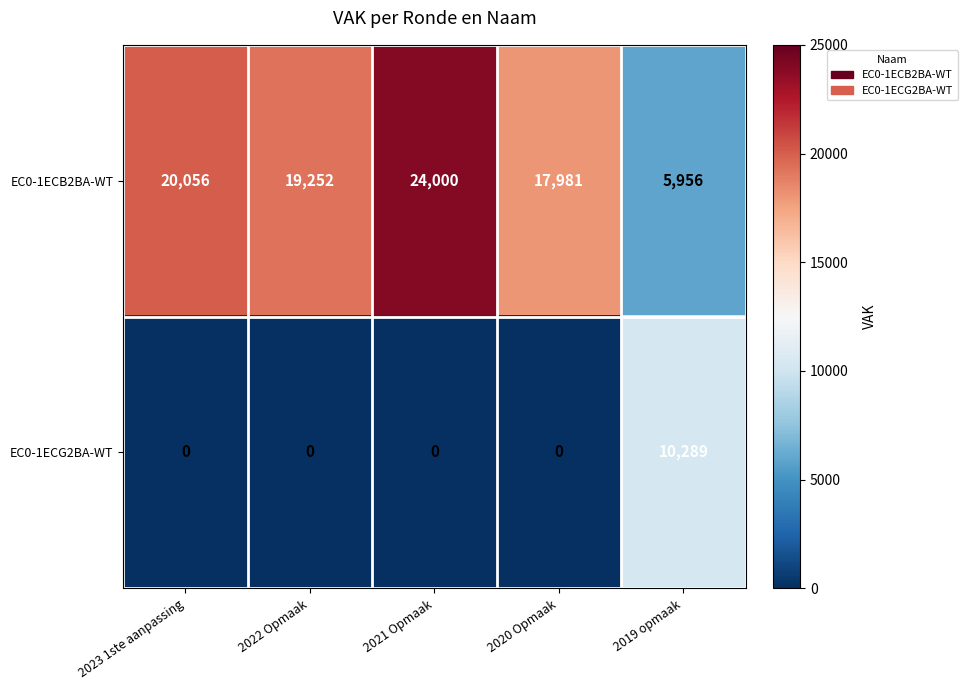

At which category does the chart reach its peak across all series?

2021 Opmaak